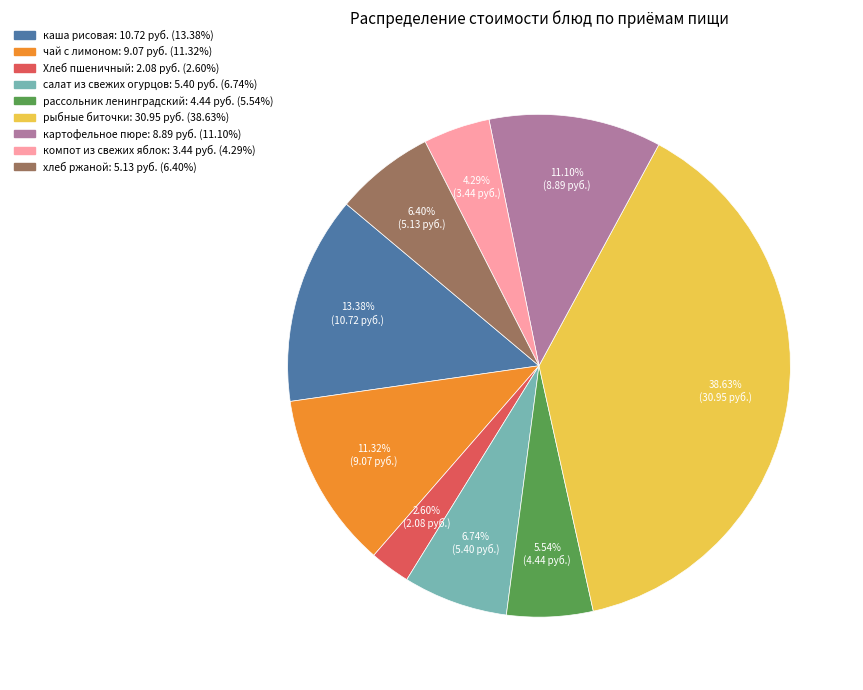

Between салат из свежих огурцов and каша рисовая, which is larger?

каша рисовая